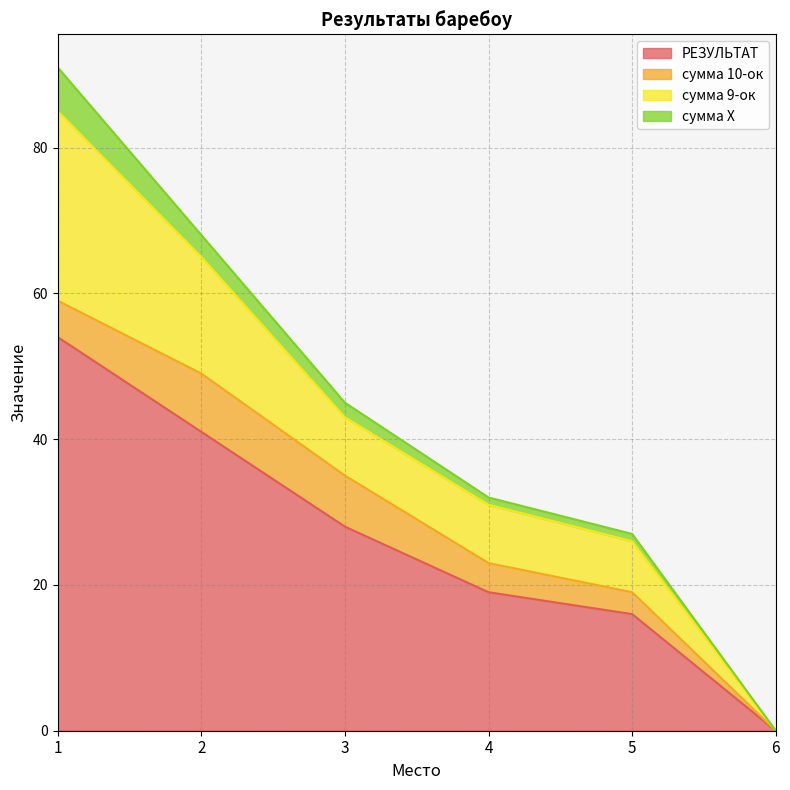

Is the value of сумма 10-ок at 3 greater than the value of сумма Х at 2?

Yes